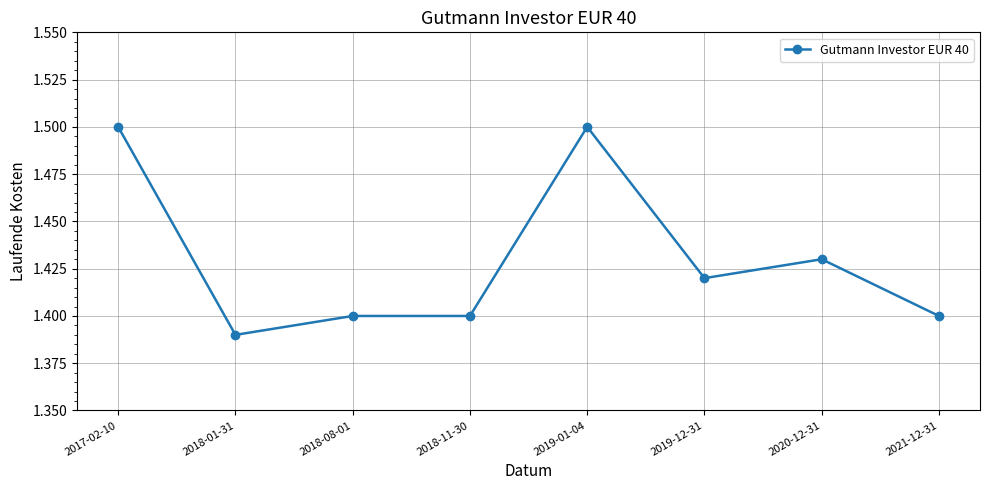

At which category does the chart reach its minimum across all series?

2018-01-31